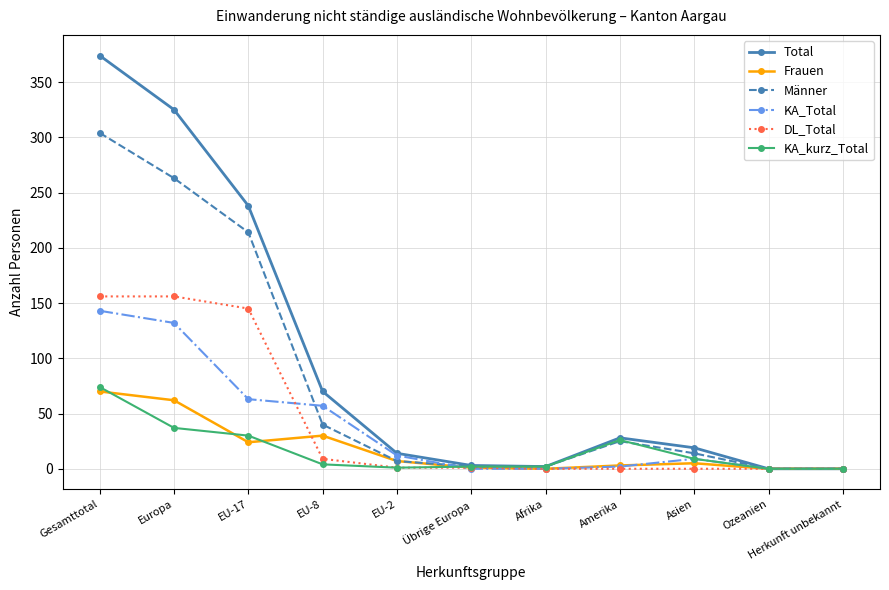

The Total series shows -233 at Herkunft unbekannt. True or false?

False